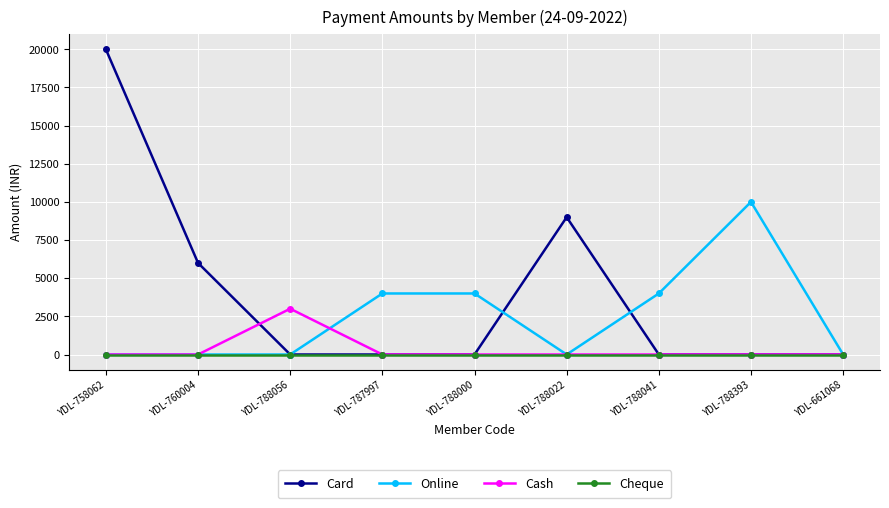

Which series has the largest total across all categories?

Card